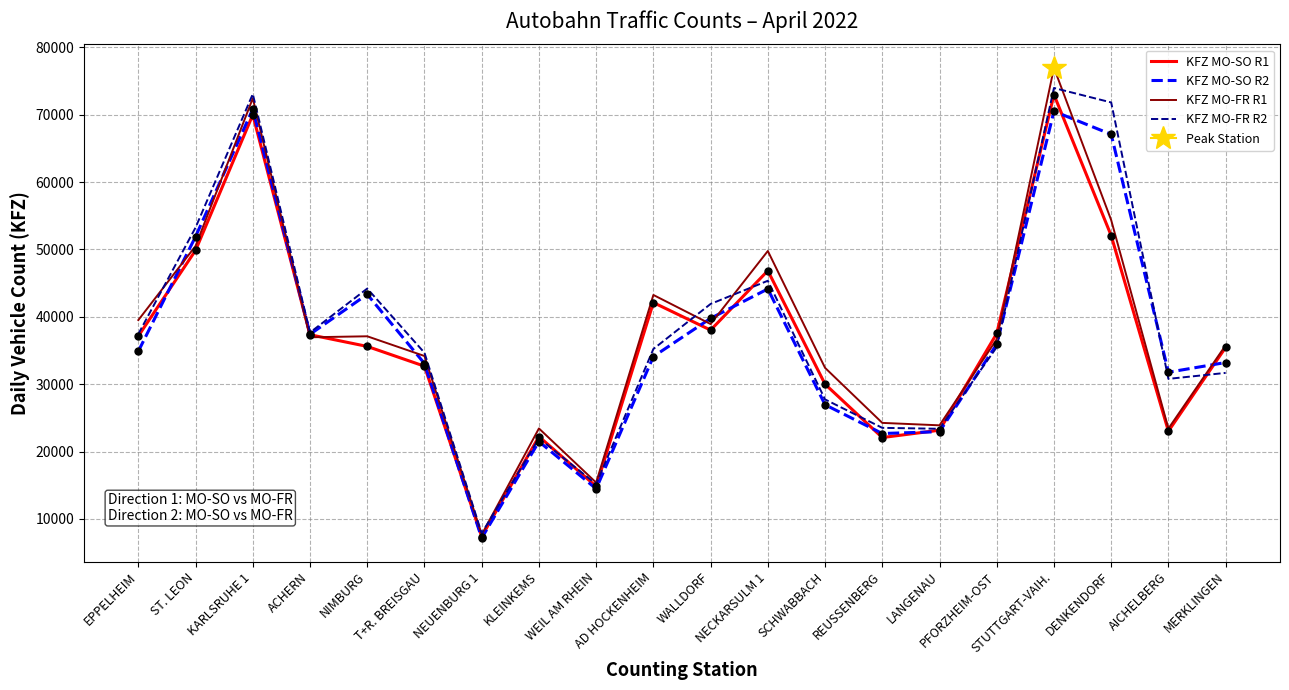

What are all the series names shown in the legend?

KFZ MO-SO R1, KFZ MO-SO R2, KFZ MO-FR R1, KFZ MO-FR R2